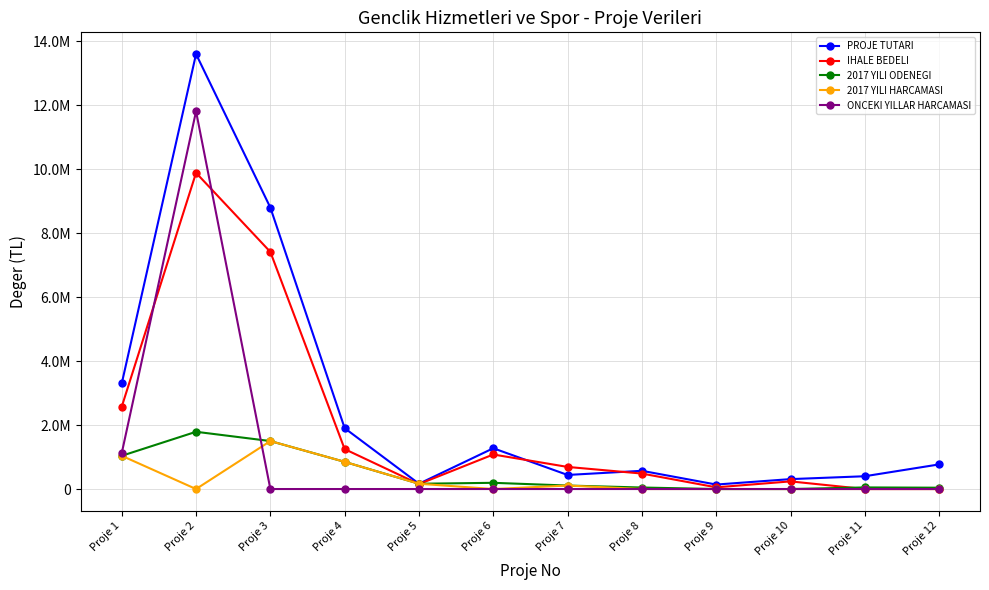

The 2017 YILI HARCAMASI series shows 789293 at Proje 12. True or false?

False